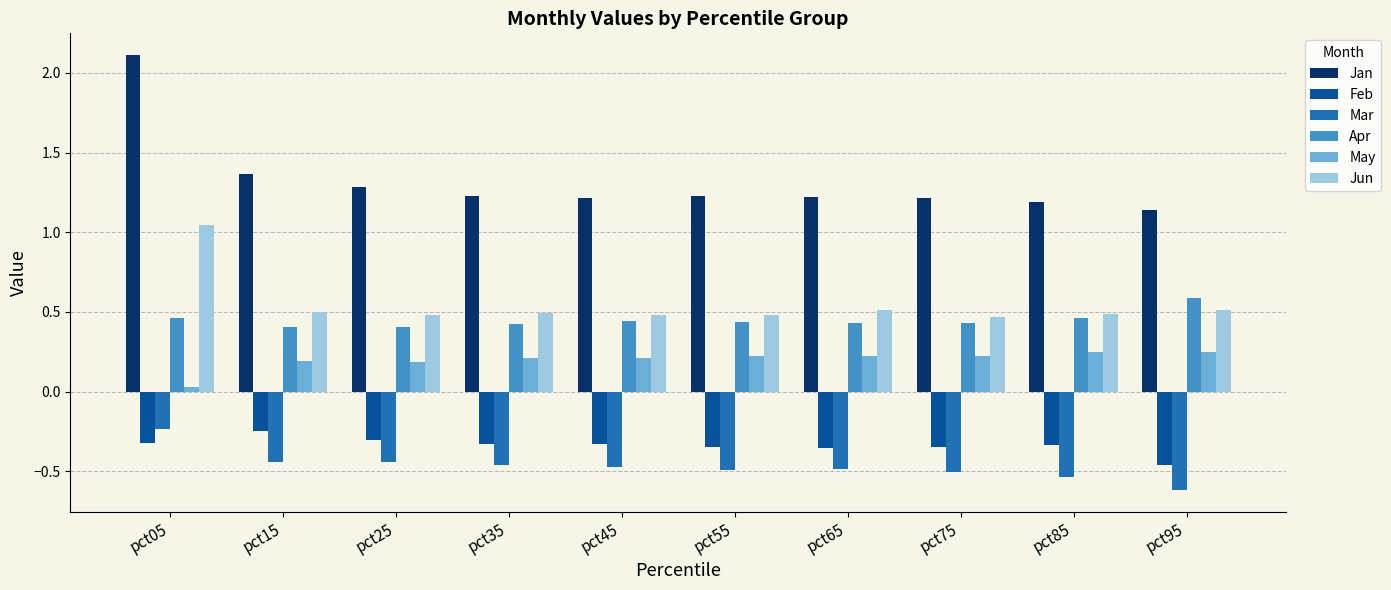

What is the sum of the Feb values at pct15 and pct55?

-0.6